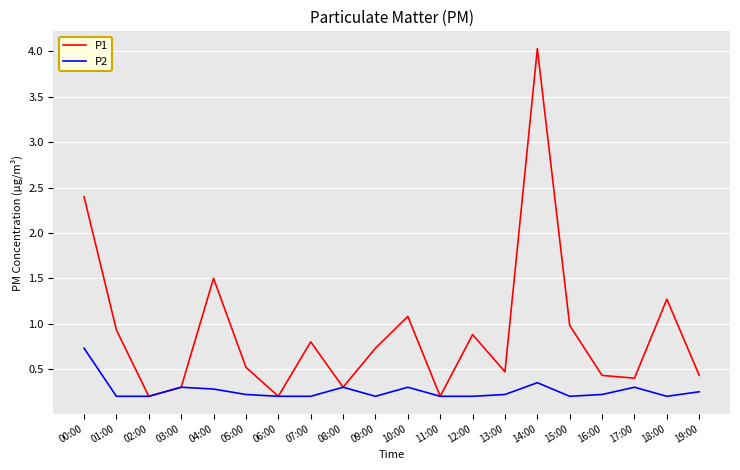

Does the chart have visible grid lines?

Yes